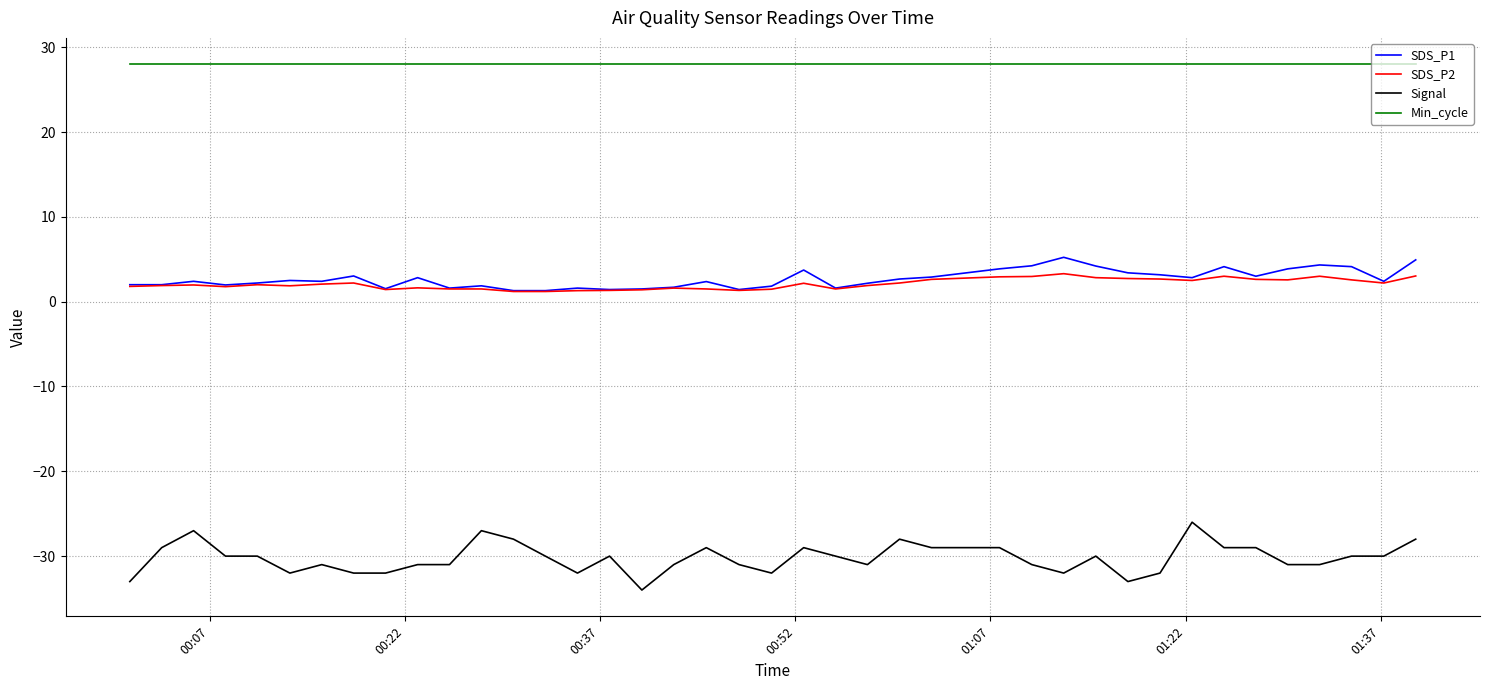

True or false: Min_cycle and Signal intersect in this chart.

False